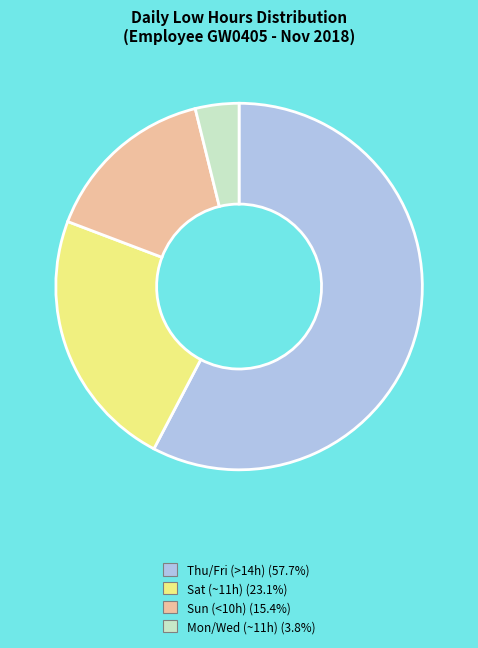

How many segments does this pie chart have?

4